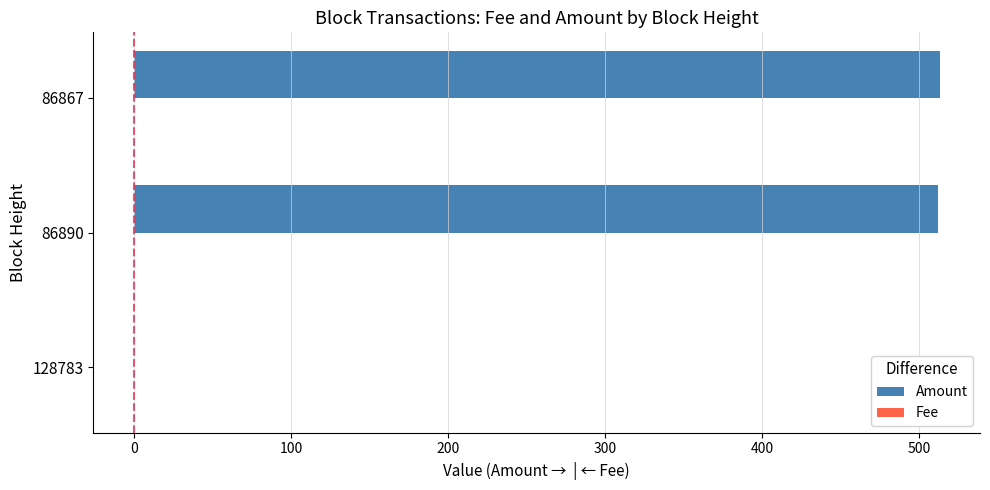

Is it true that Amount equals 512.9 at 86867?

True